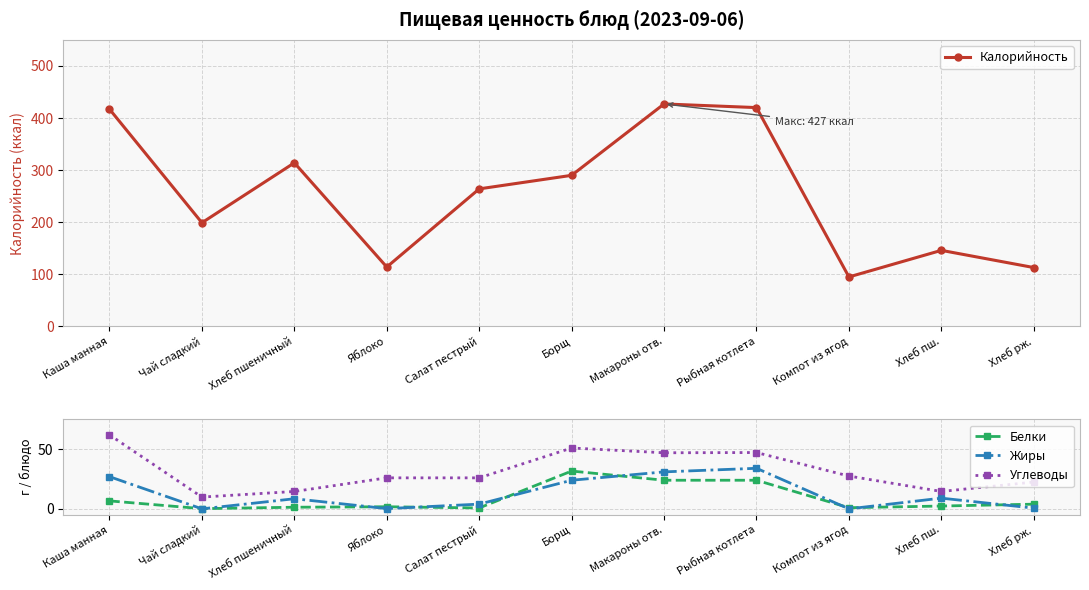

What is the label of the 5th point from the left?

Салат пестрый